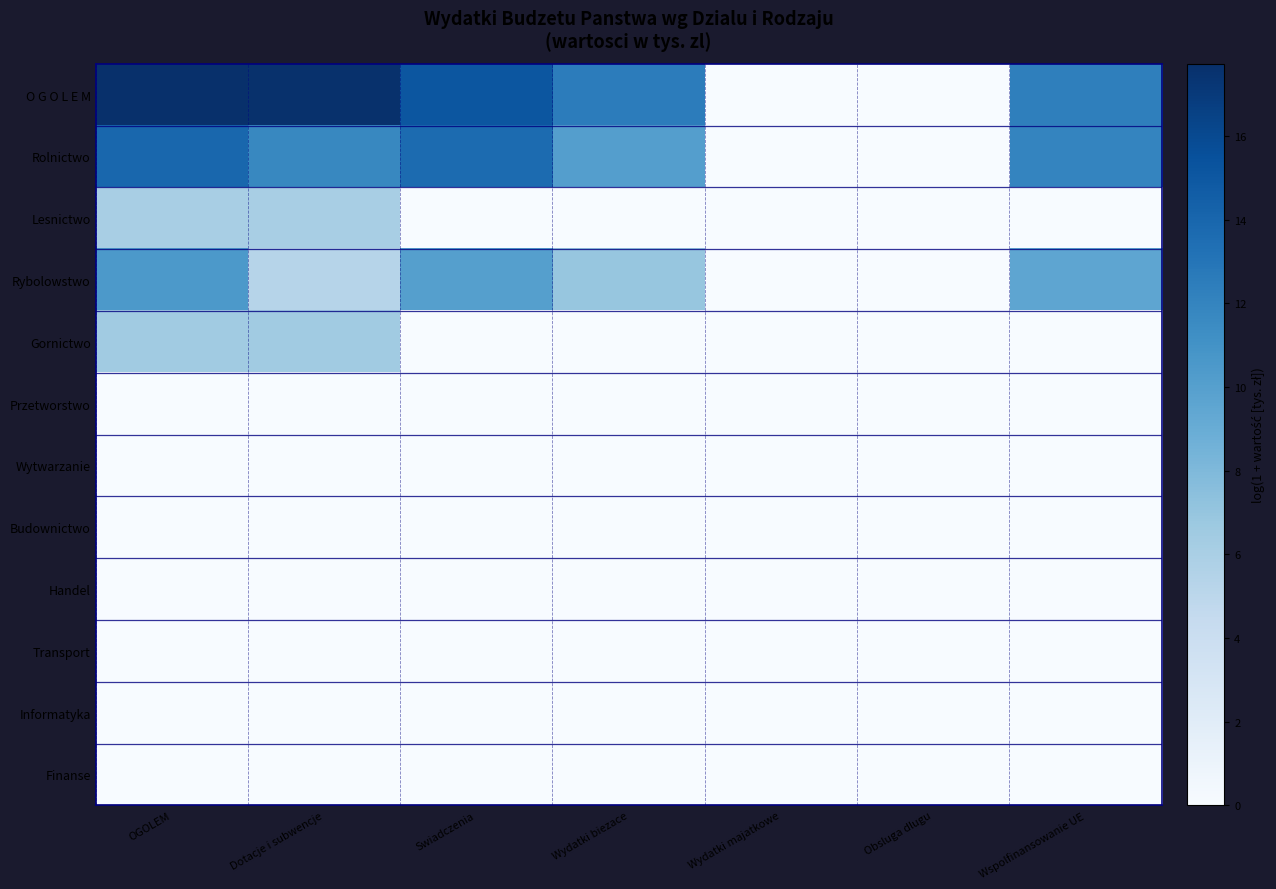

Which series has the largest total across all categories?

O G O L E M